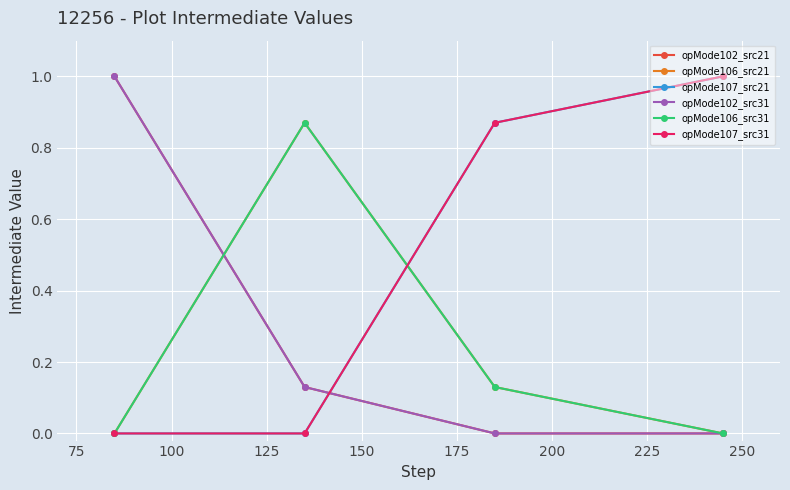

Count the opMode102_src21 values in the range 0 to 1.

4